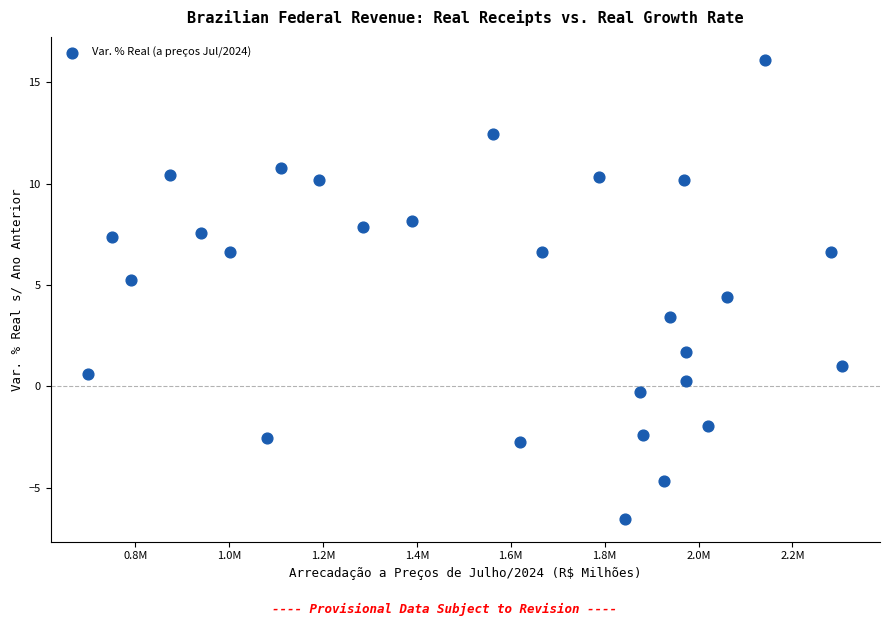

What is the range of Y values (max minus min)?

22.6